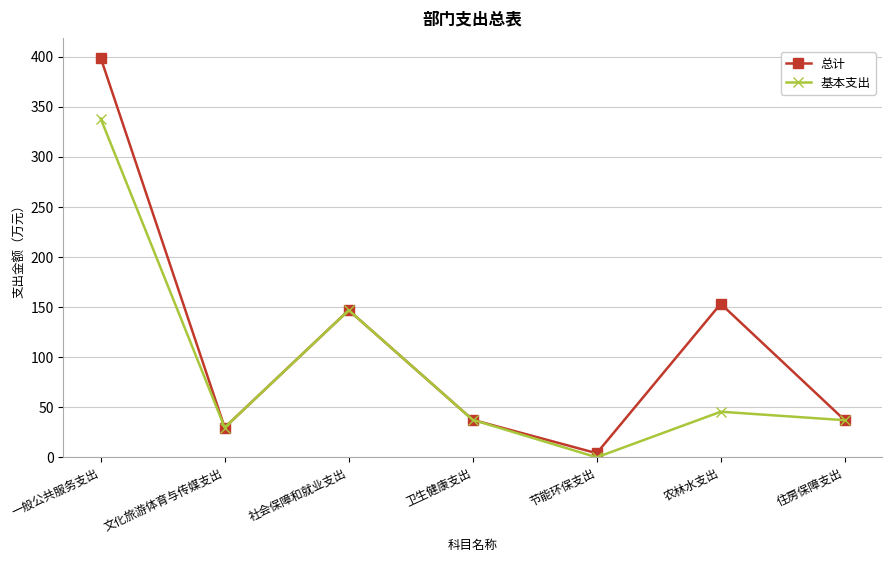

Rank the series at 节能环保支出 from lowest to highest value.

基本支出, 总计